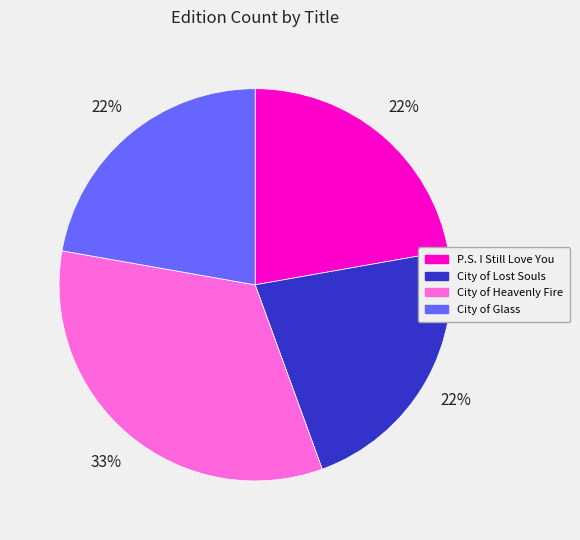

Does P.S. I Still Love You account for over 50% of the chart?

No